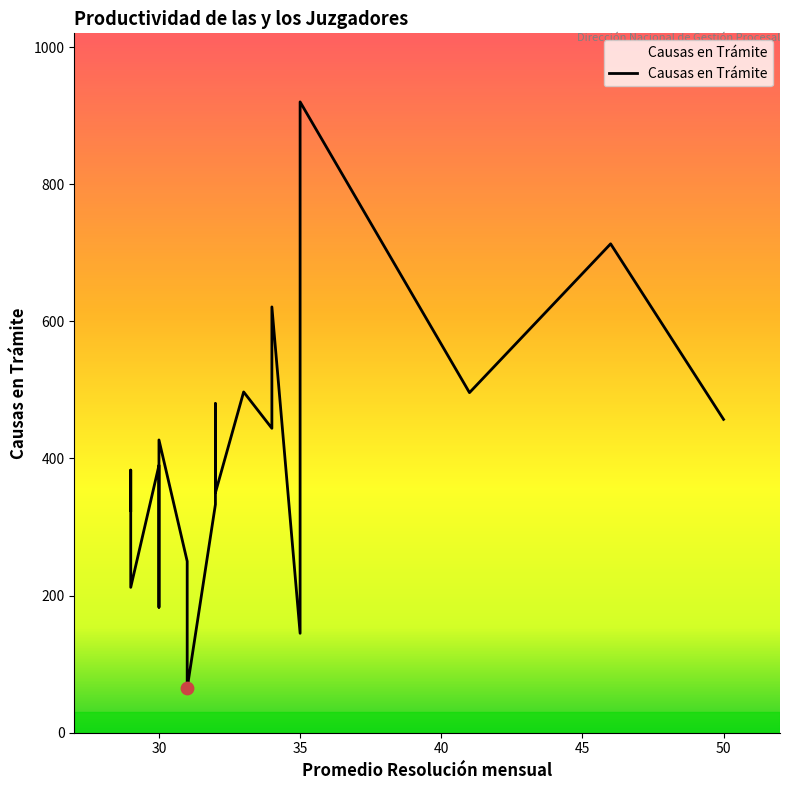

What is the ratio of the value at 33 to the value at 30?

1.3